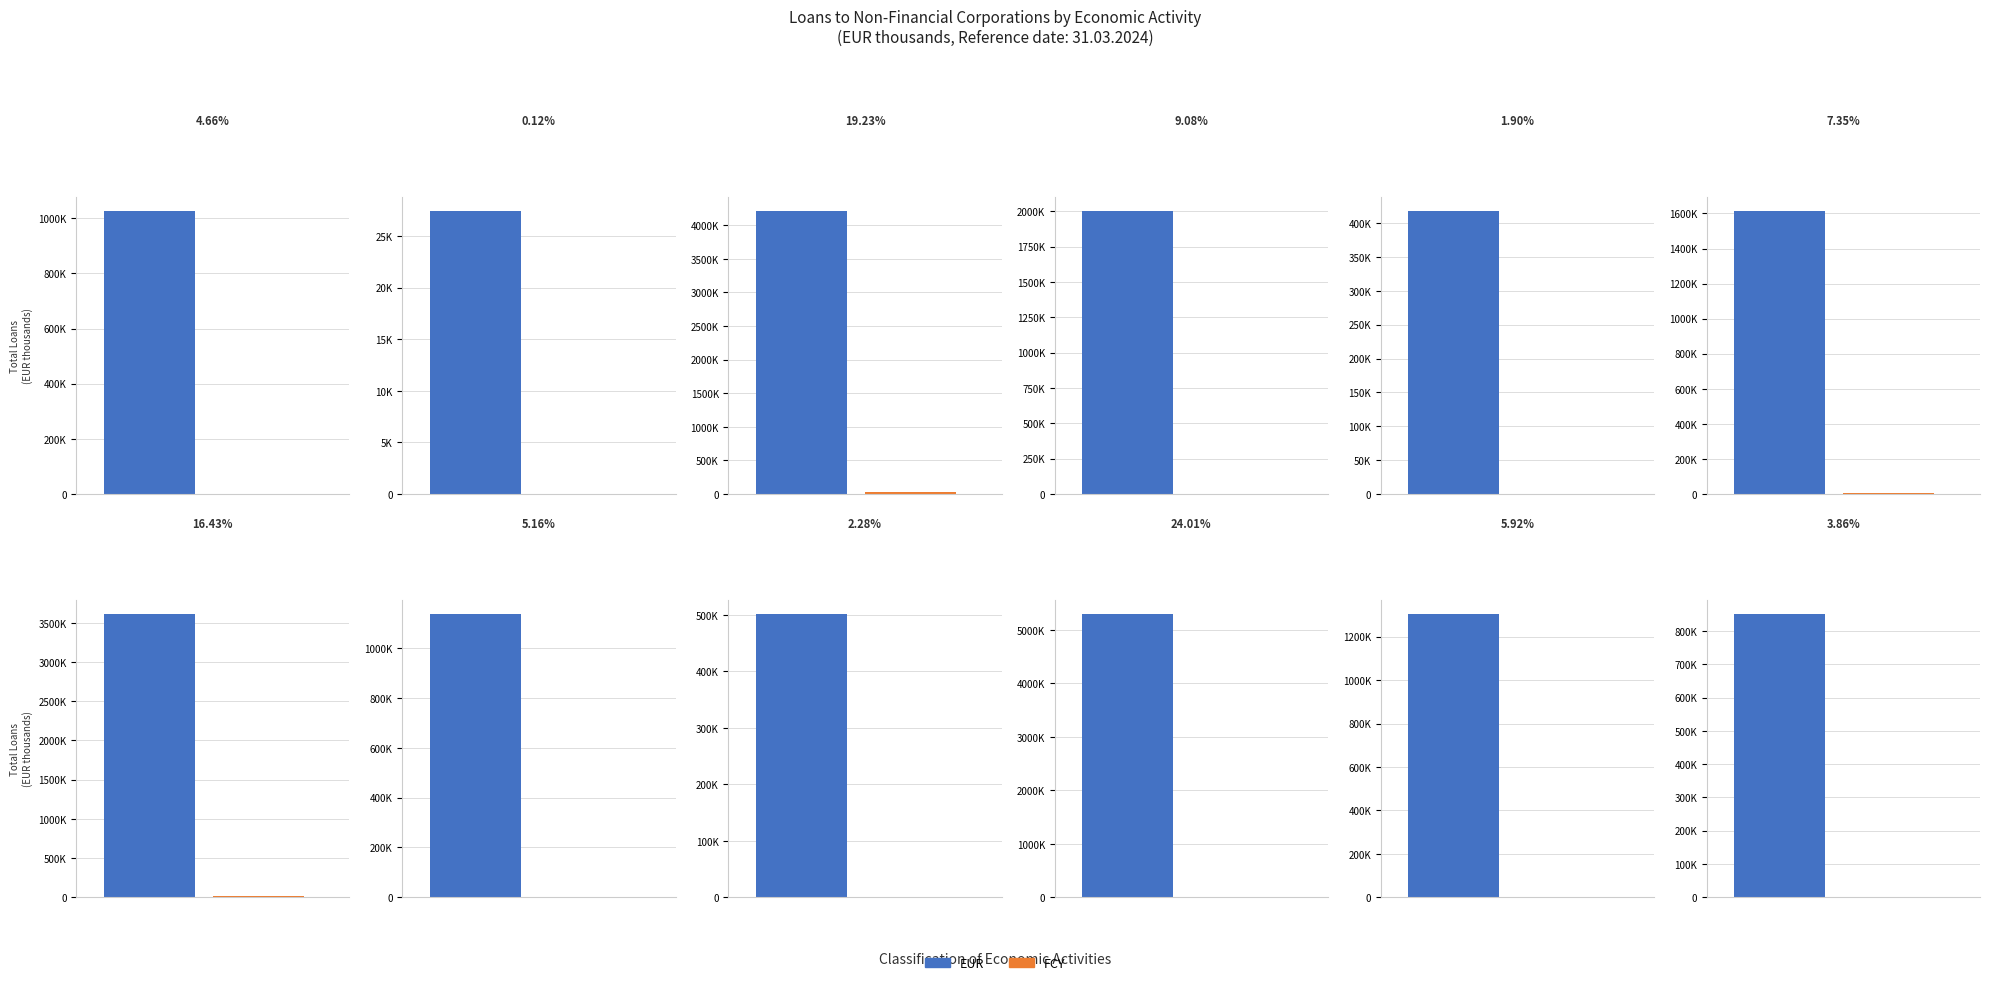

Where is FCY nearest to the value 13179?

Wholesale and
retail trade